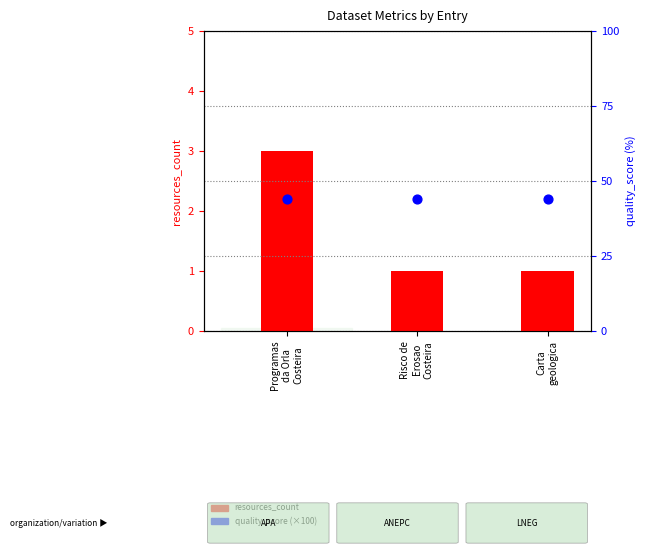

At how many categories does at least one series exceed 20?

3